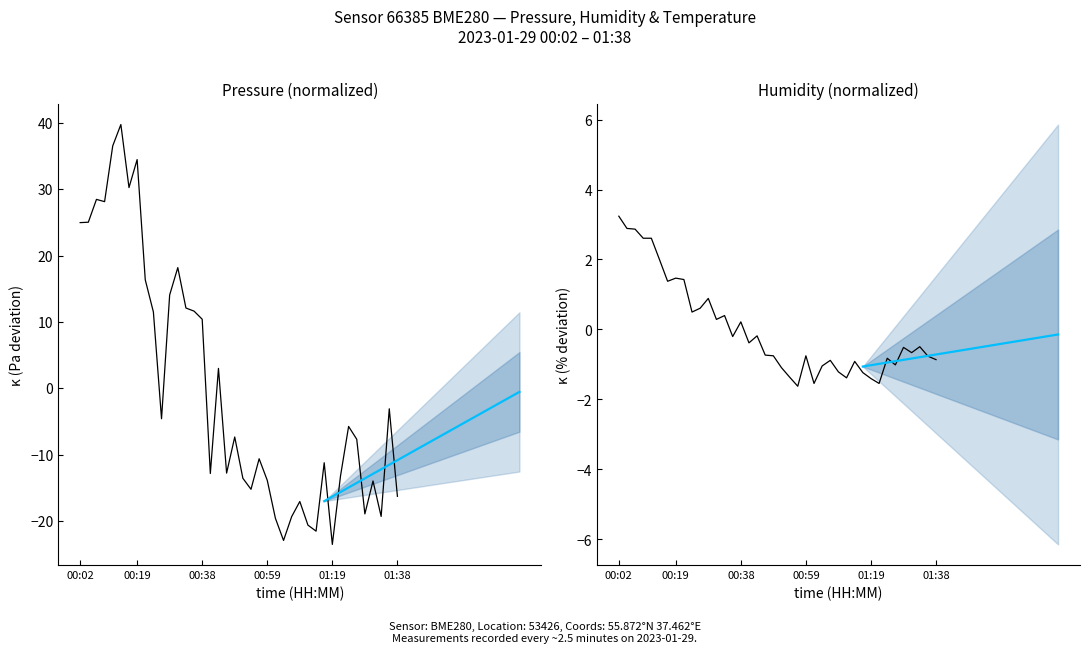

Rank the series by their average value, from highest to lowest.

pressure, humidity (norm)